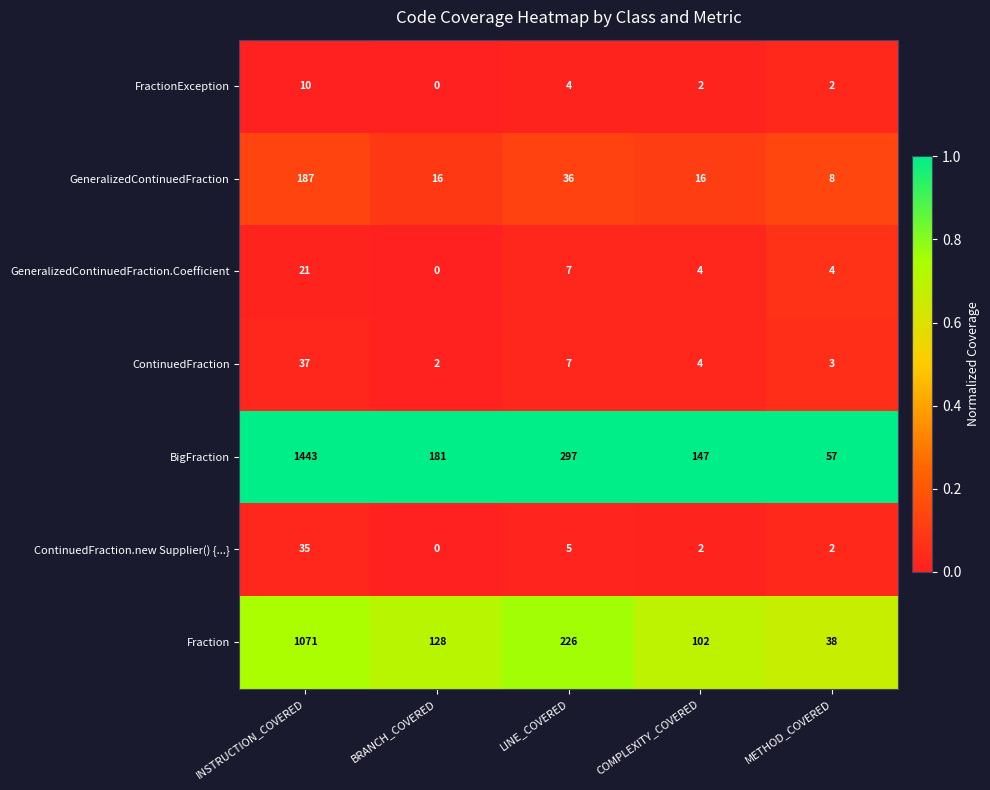

True or false: ContinuedFraction has a value of 10 at INSTRUCTION_COVERED.

False